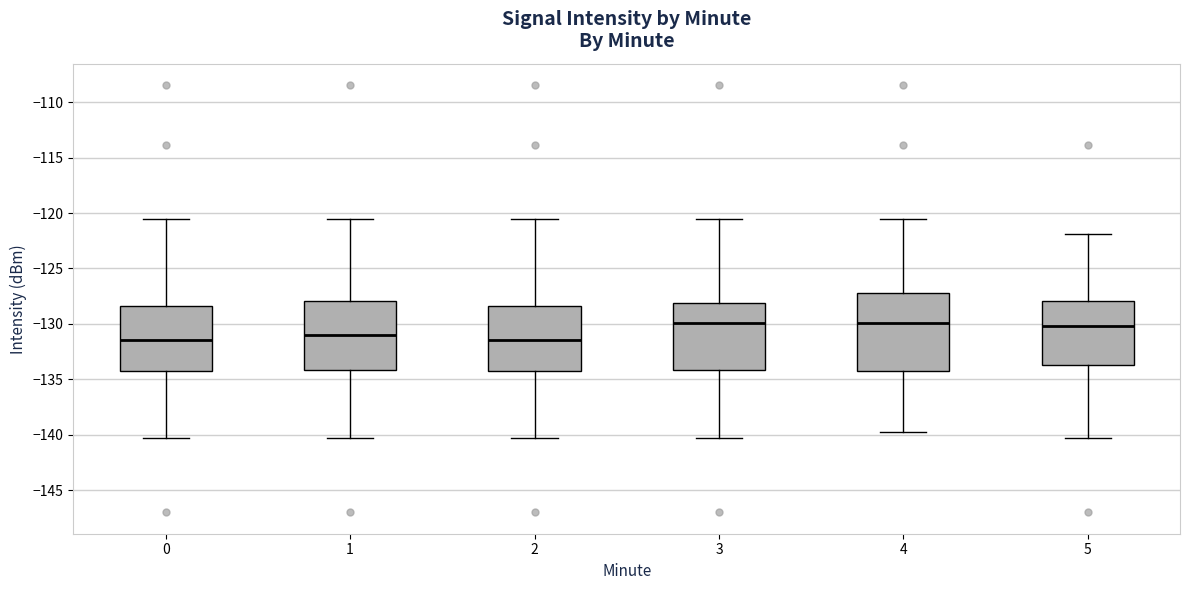

Which box is the tallest, from its lower edge to its upper edge?

4